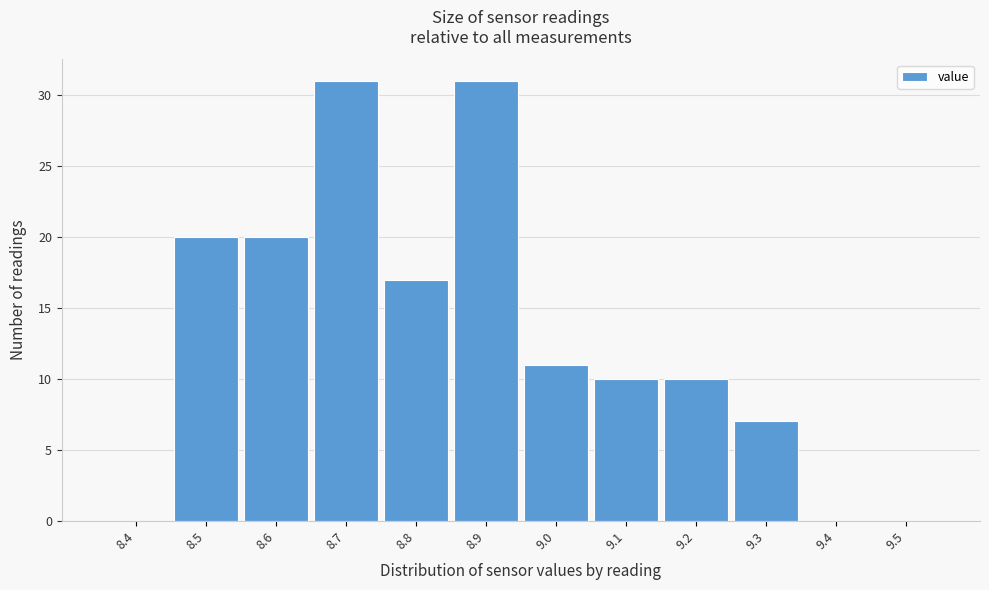

Reading left to right, extract all data points from this chart.

8.4=0	8.5=20	8.6=20	8.7=31	8.8=17	8.9=31	9.0=11	9.1=10	9.2=10	9.3=7	9.4=0	9.5=0